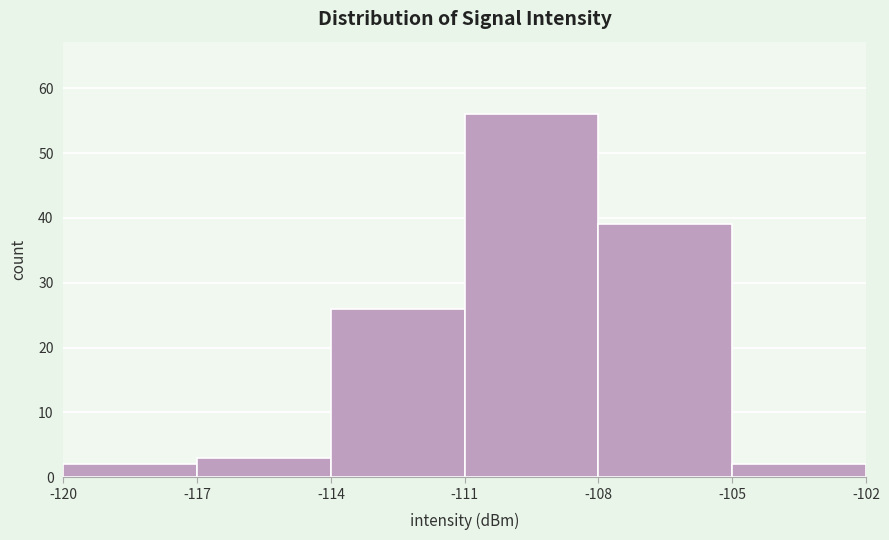

Reading left to right, transcribe this chart: for each bar, give the range it covers on the x-axis and its height. The values are not printed on the chart, so give them approximately, as read against the axis.

-120 to -117: 2
-117 to -114: 3
-114 to -111: 26
-111 to -108: 56
-108 to -105: 39
-105 to -102: 2